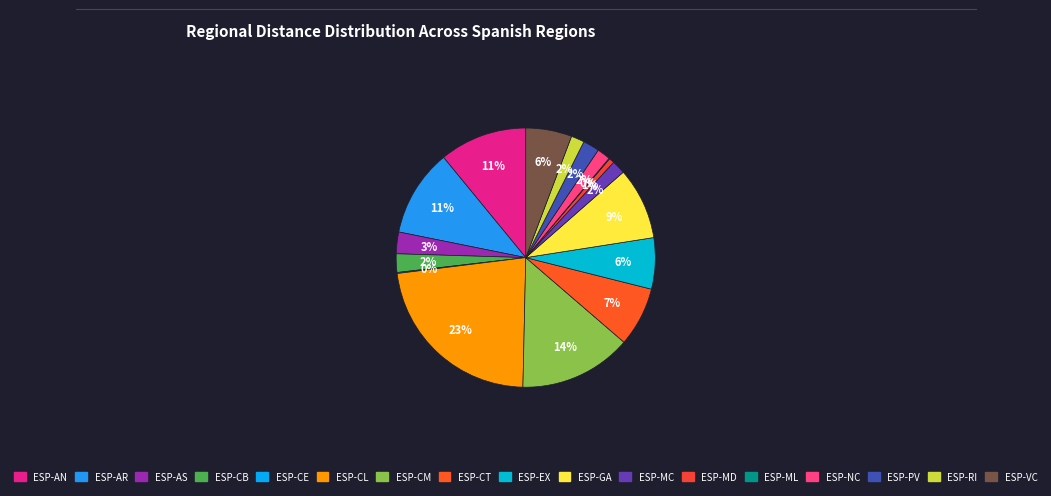

The ESP-CM slice represents 14% of the pie. True or false?

True